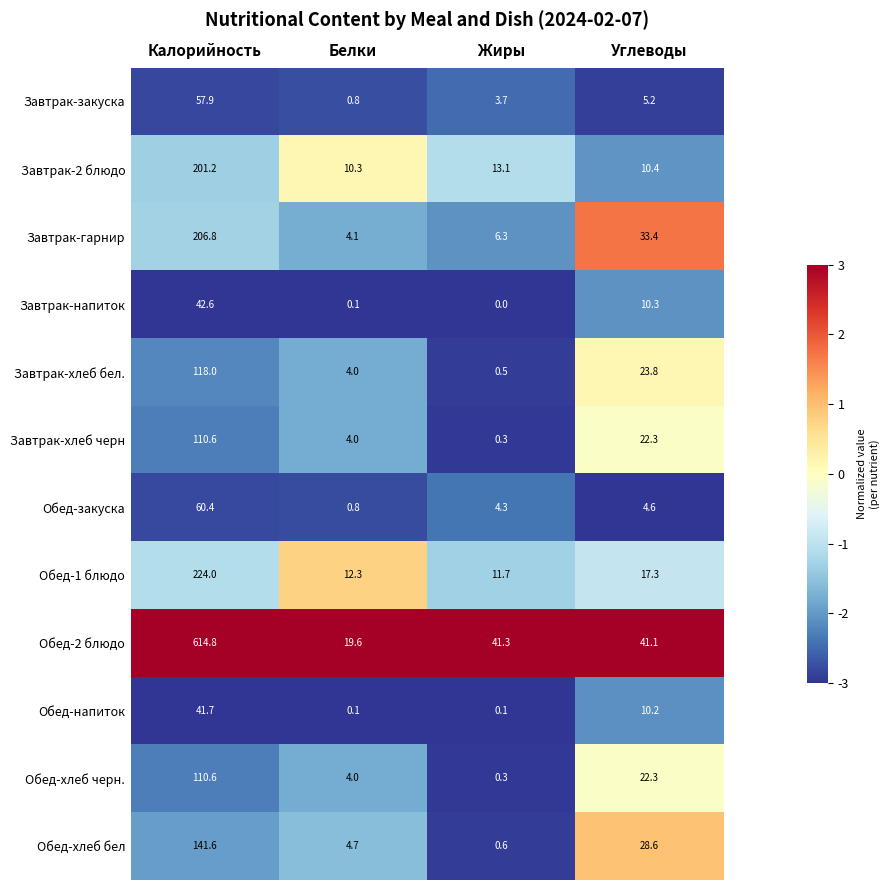

What is the maximum value shown in the chart?

614.8